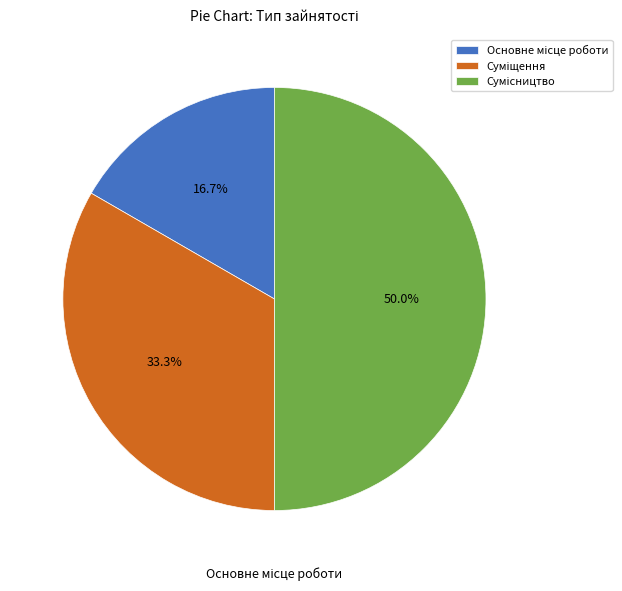

Between Суміщення and Основне місце роботи, which is larger?

Суміщення